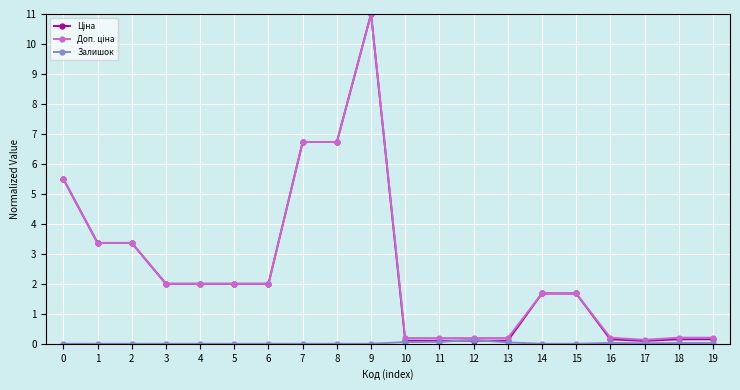

Is it true that Залишок equals 0.0 at 6?

True